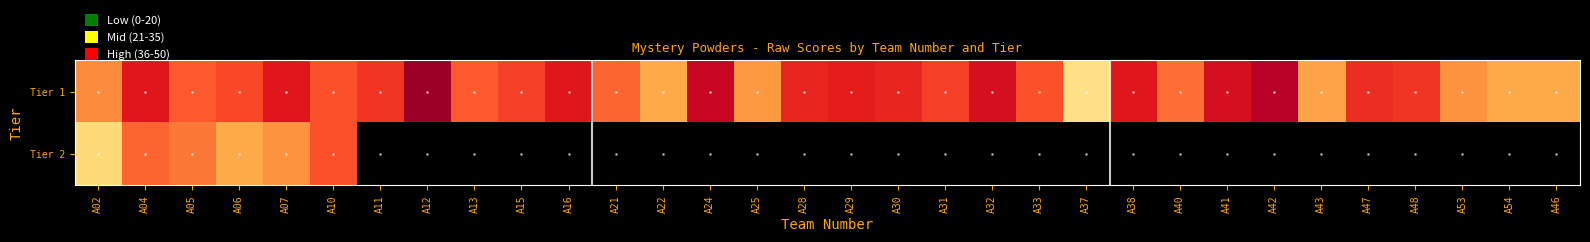

How many series are shown in this chart?

2